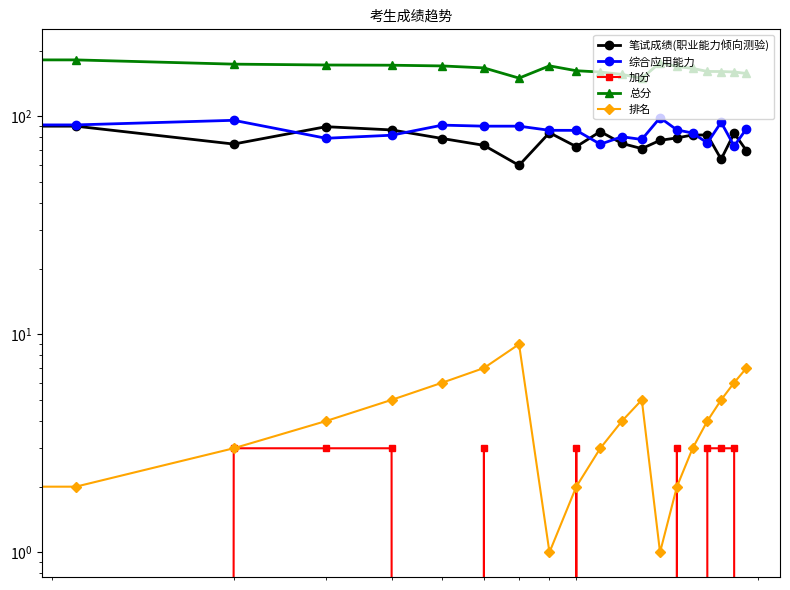

True or false: 总分 has more than 2 points higher than both neighbors.

False